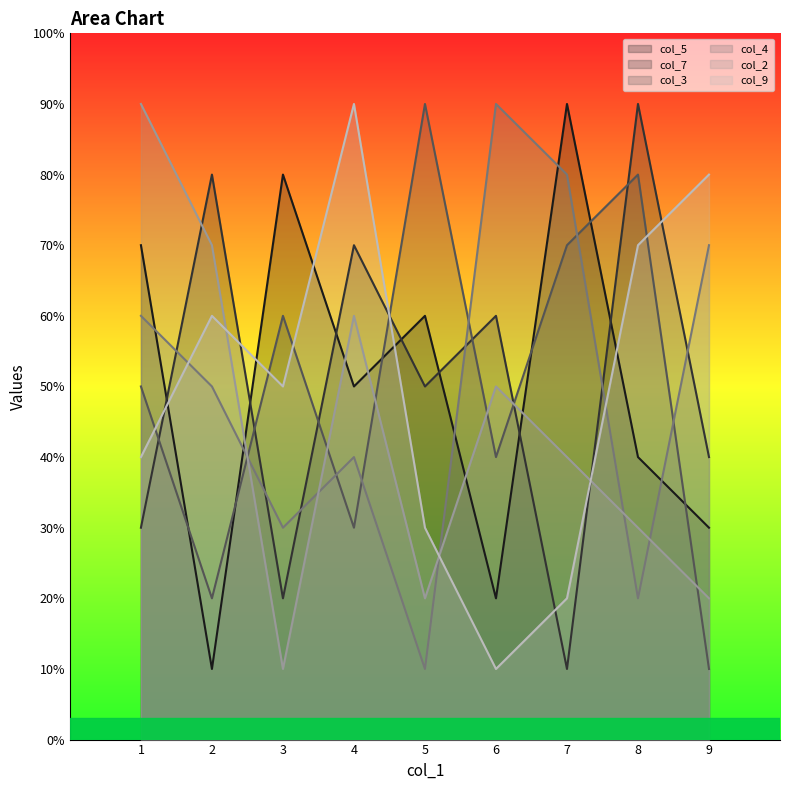

At which label does col_2 reach its peak?

1